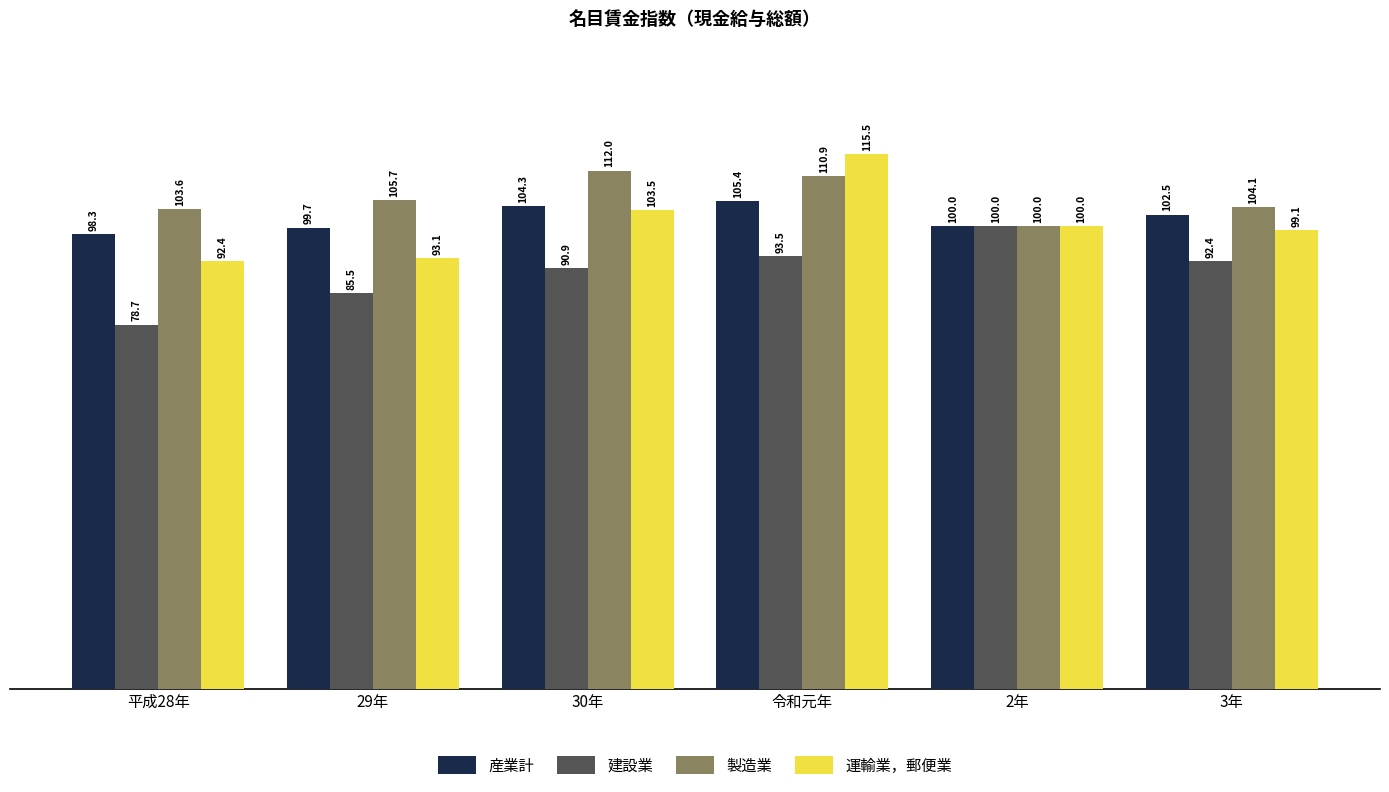

At how many categories does at least one series exceed 97?

6